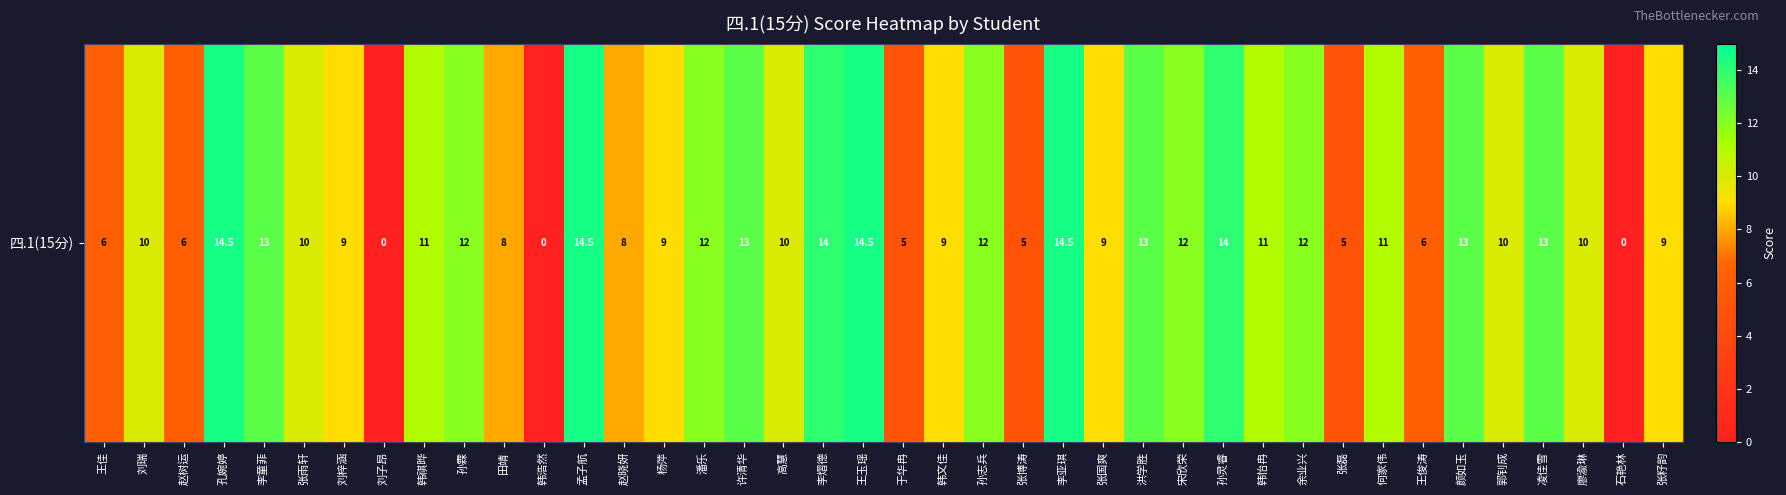

Rank the categories by value from highest to lowest.

孔婉婷, 孟子航, 王玉瑶, 李亚琪, 李熠德, 孙灵睿, 李童菲, 许清华, 洪学胜, 颜如玉, 凌佳雪, 孙霖, 潘乐, 孙志兵, 宋欣荣, 余业兴, 韩祺晔, 韩怡冉, 何家伟, 刘瑞, 张雨轩, 高慧, 郭钊成, 廖渝琳, 刘梓涵, 杨萍, 韩文佳, 张国爽, 张籽韵, 田靖, 赵晓妍, 王佳, 赵树运, 王俊涛, 于华冉, 张博涛, 张磊, 刘子昂, 韩浩然, 石艳林